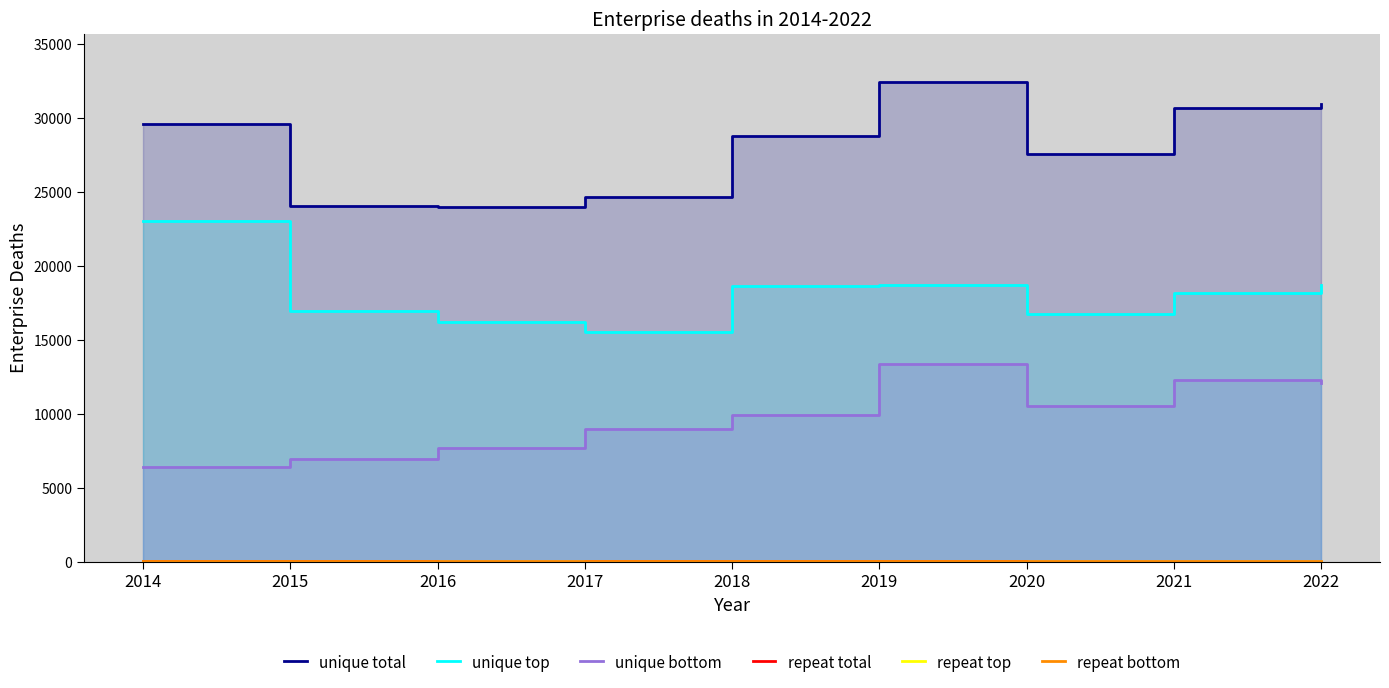

How many data points does each series have?

9